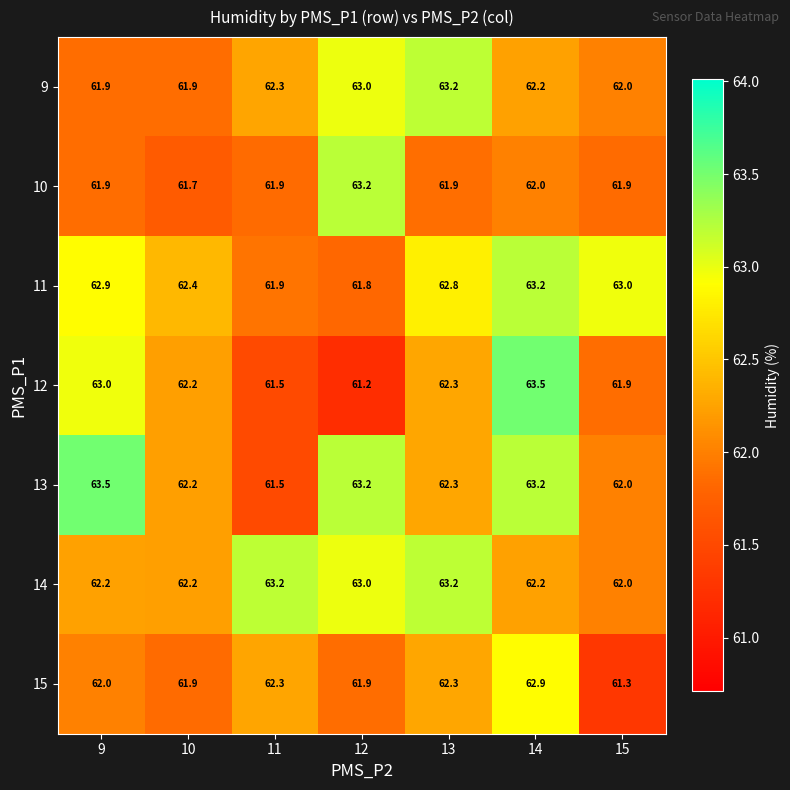

True or false: 12 has a value of 22.5 at 12.

False